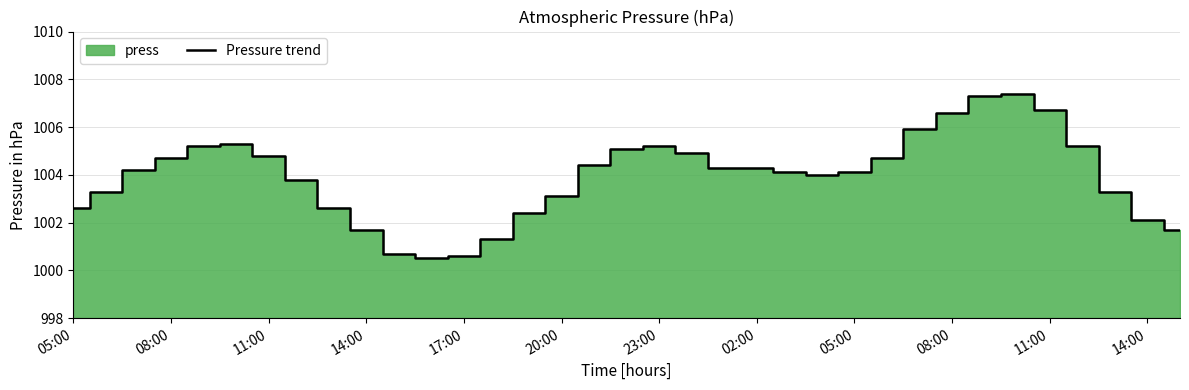

Which category has the lowest value across all series?

16:00